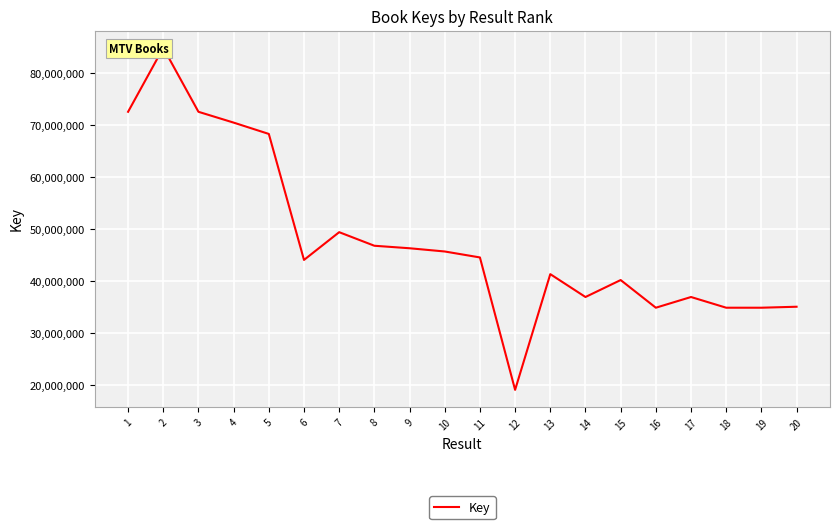

Approximately how many times larger is the value at 16 compared to 13?

0.8